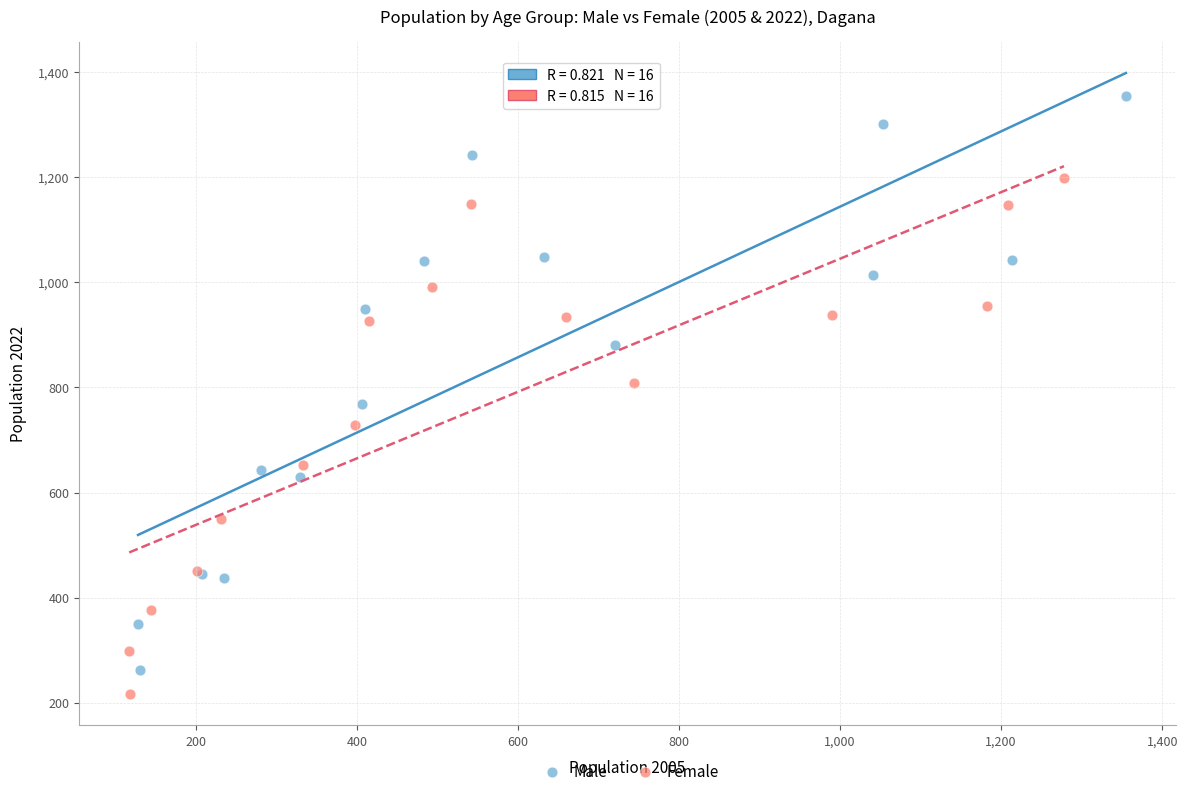

Which series has the largest Y range (max minus min)?

Male